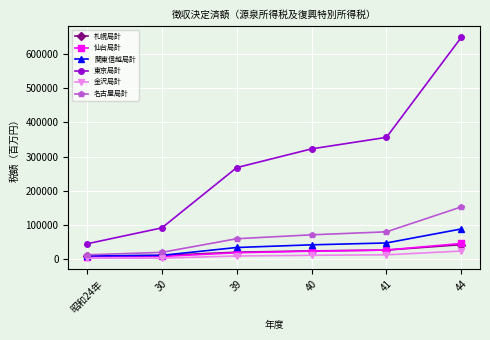

At how many categories does at least one series exceed 418758?

1